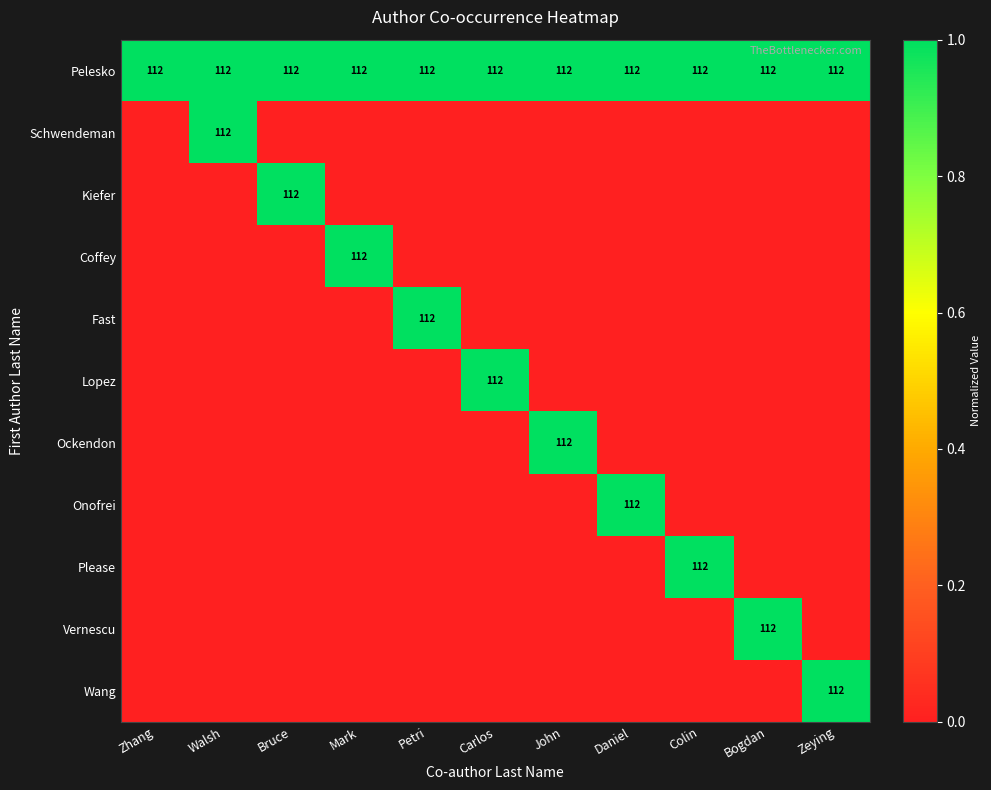

How many categories are shown in the chart?

11